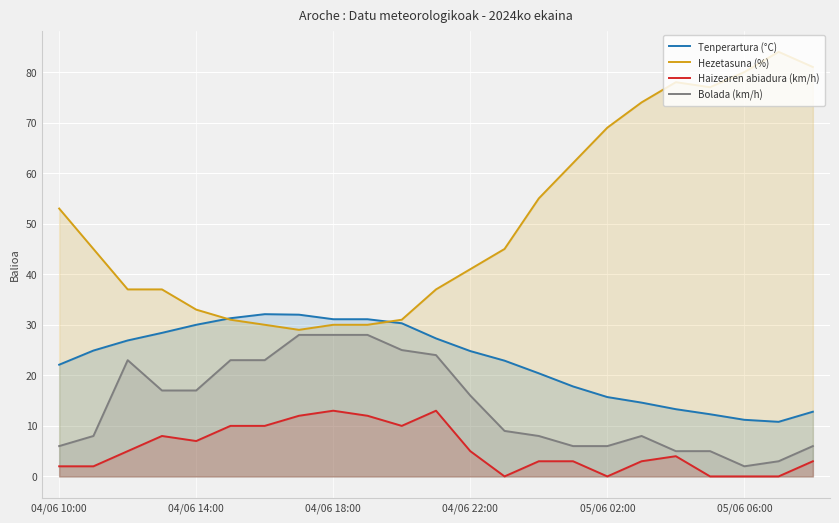

At which label does Hezetasuna (%) first exceed 45?

04/06 10:00